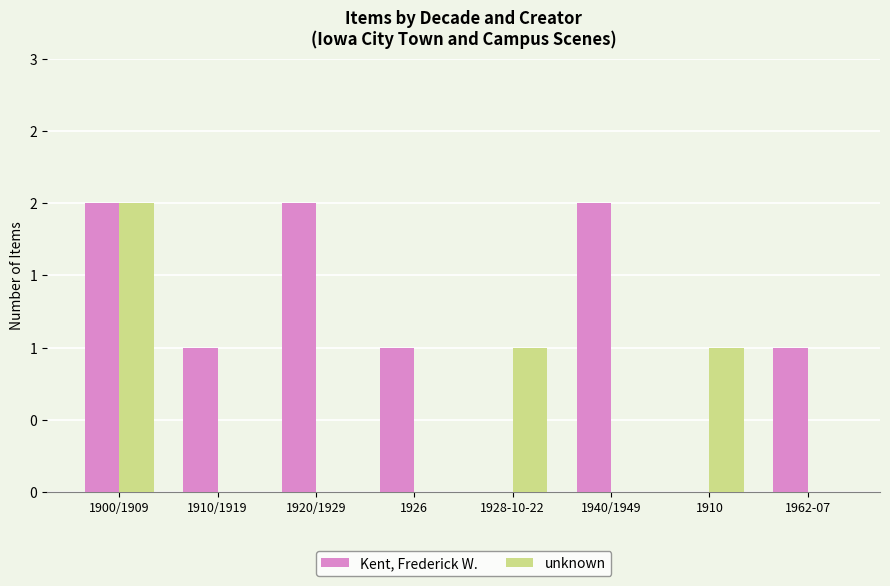

Reading right to left, list all the values displayed in this chart.

Kent, Frederick W.: 1	0	2	0	1	2	1	2
unknown: 0	1	0	1	0	0	0	2